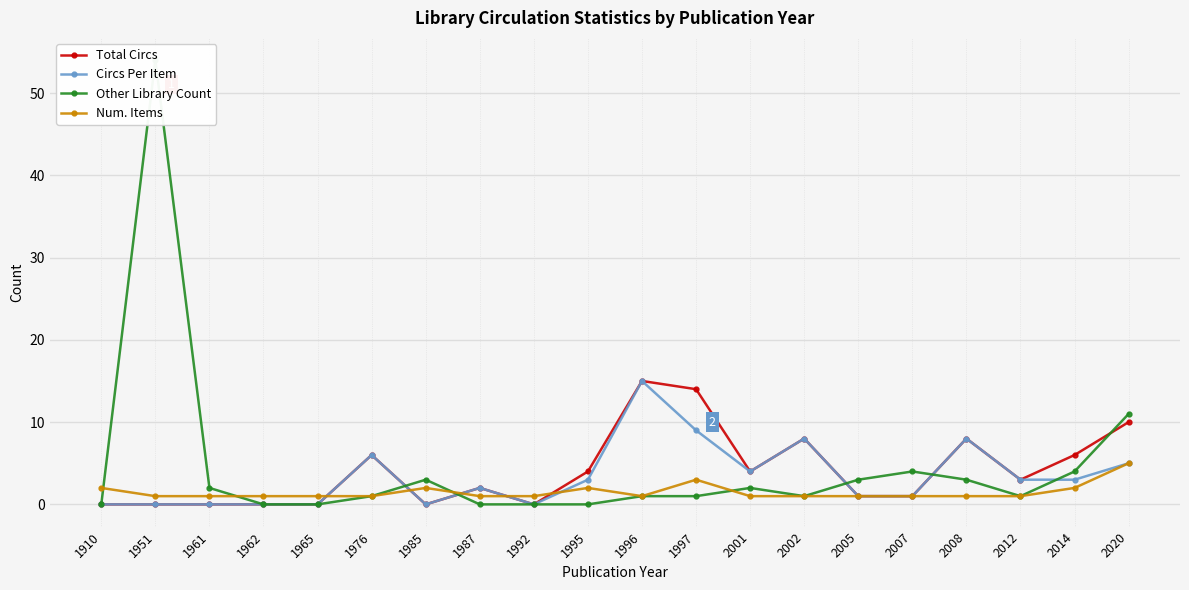

The value of Circs Per Item at 2008 is 4. True or false?

False